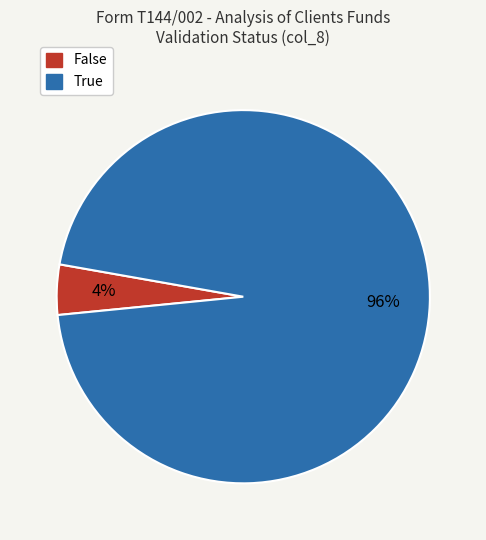

Rank the categories by value from highest to lowest.

True, False